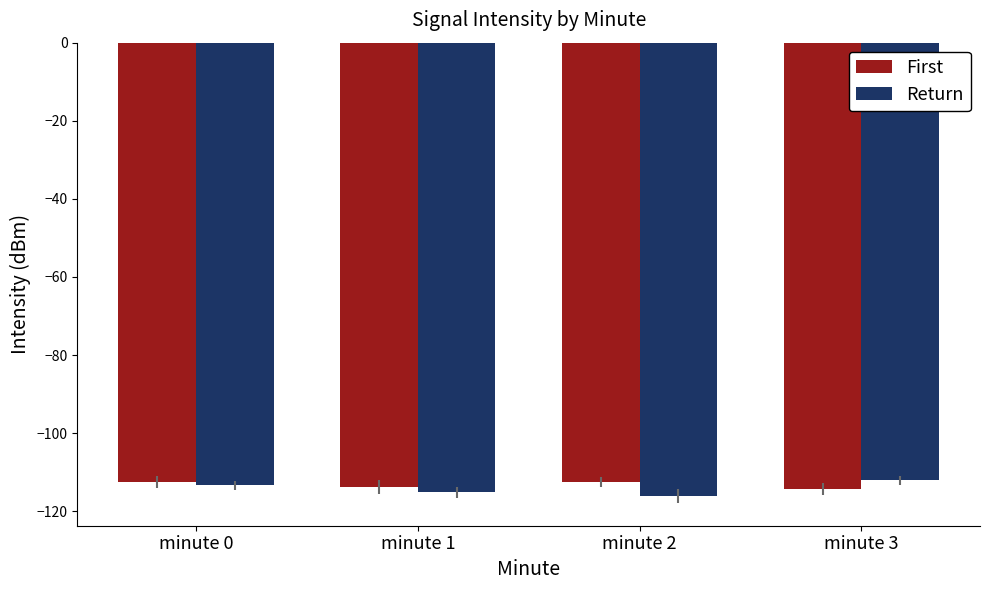

What is the total value across all series at minute 1?

-228.9